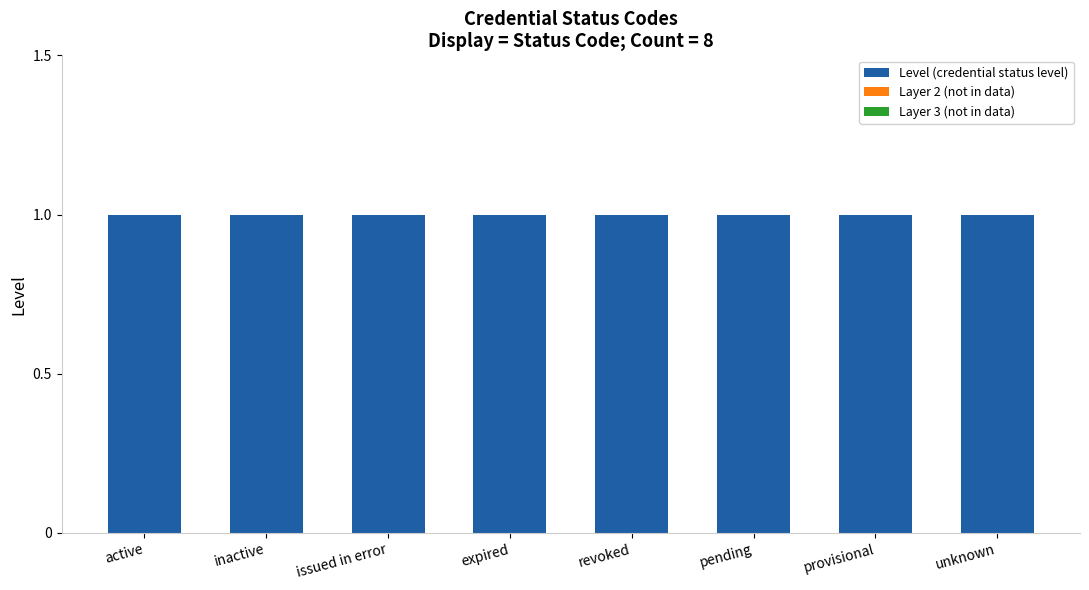

Which series has the widest spread of values?

Level (credential status level)